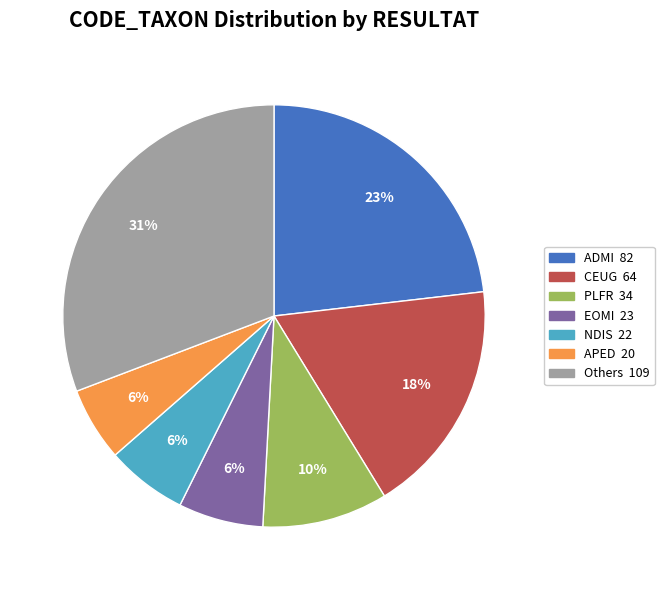

Is there any slice that represents more than half of the pie?

No